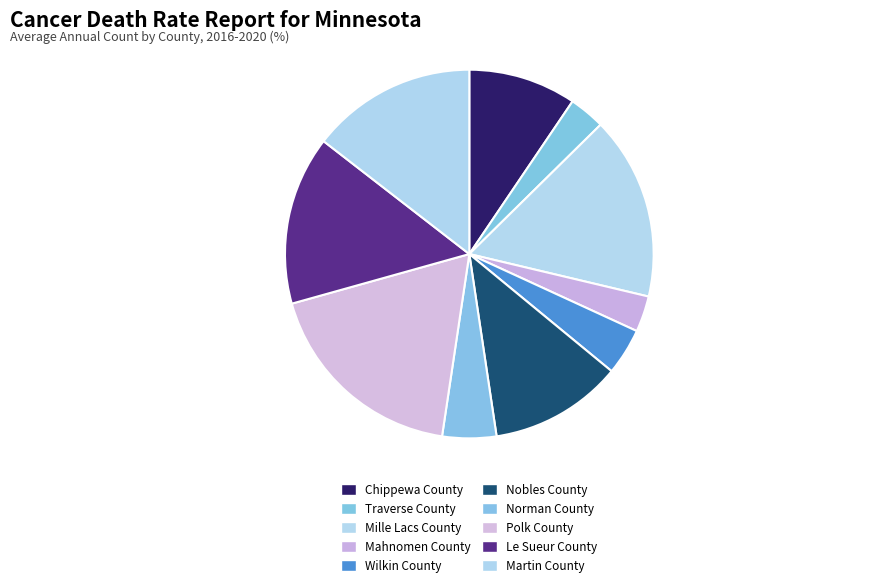

Count the number of slices in the pie.

10